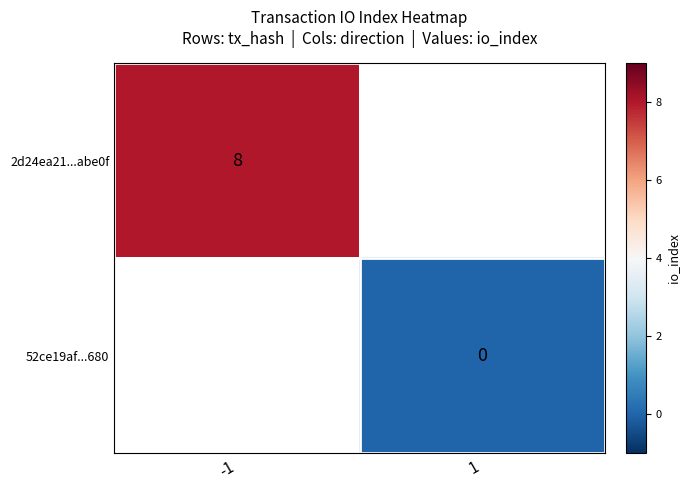

How many series are shown in this chart?

2